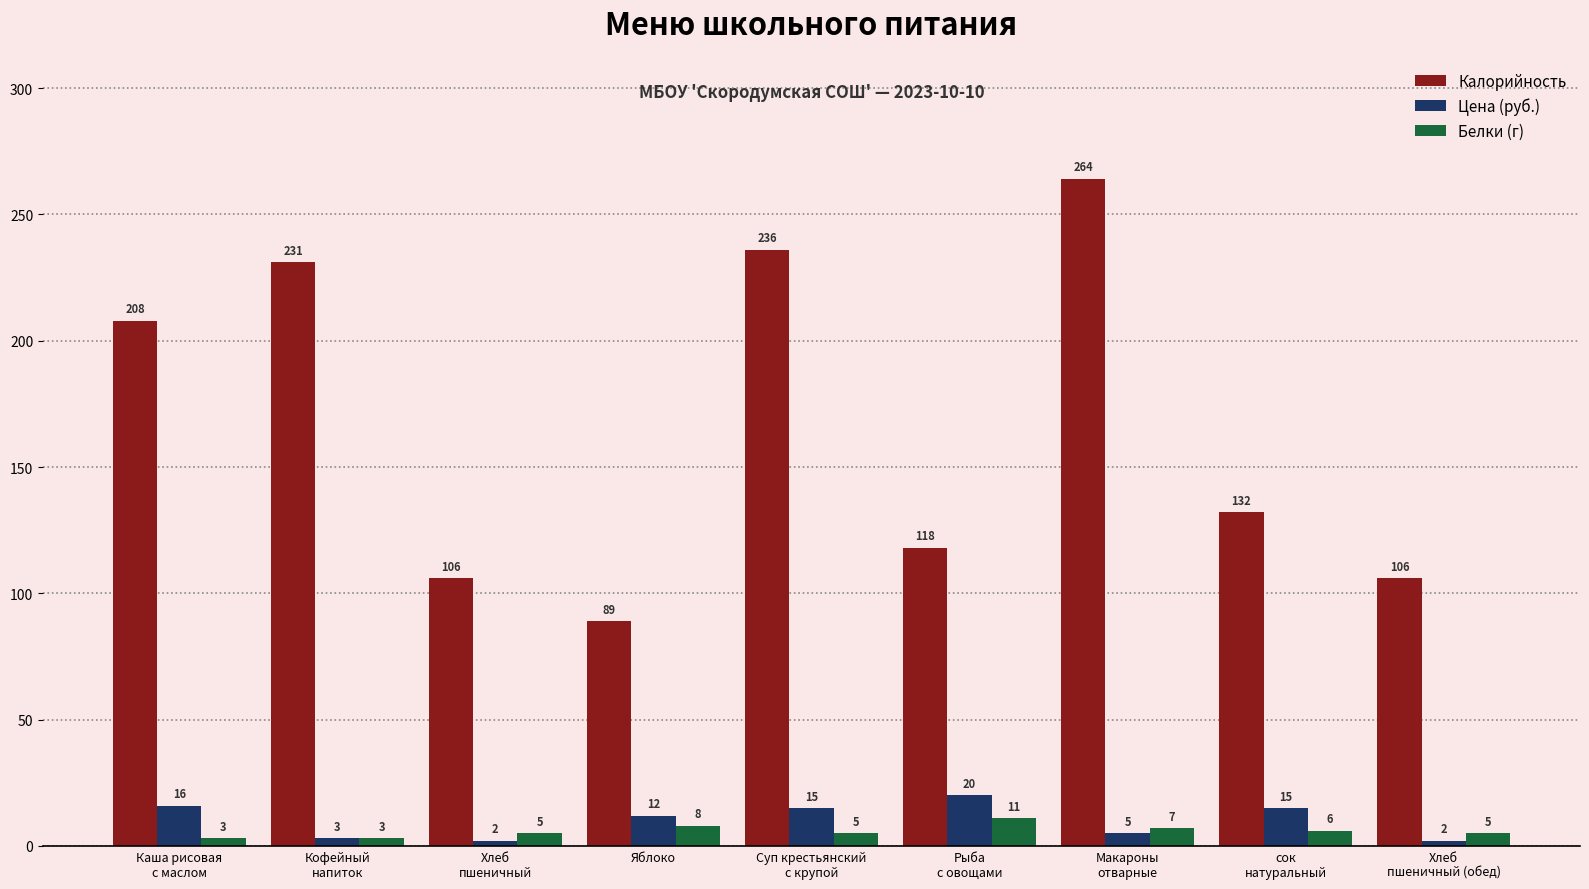

How many values in the Цена (руб.) series are below 12?

4